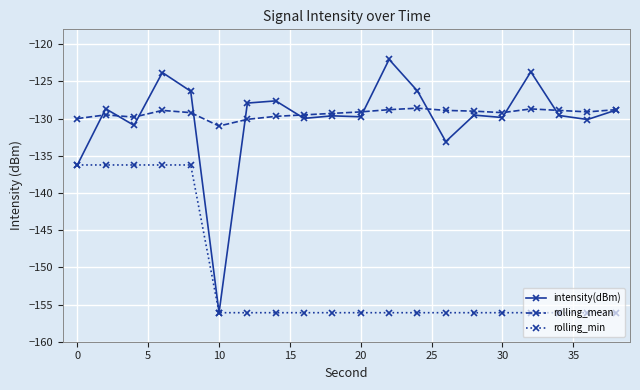

List the series in order of their peak value, highest first.

intensity(dBm), rolling_mean, rolling_min